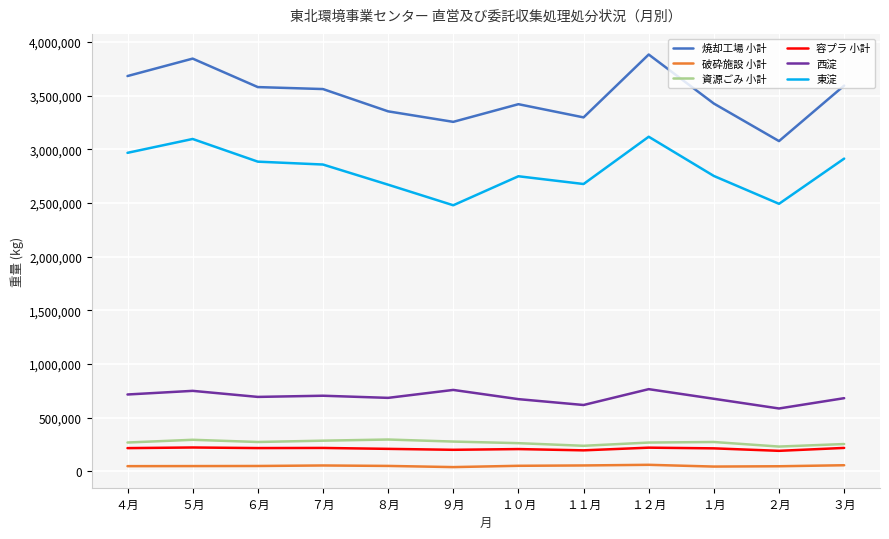

True or false: 西淀 and 破砕施設 小計 intersect in this chart.

False